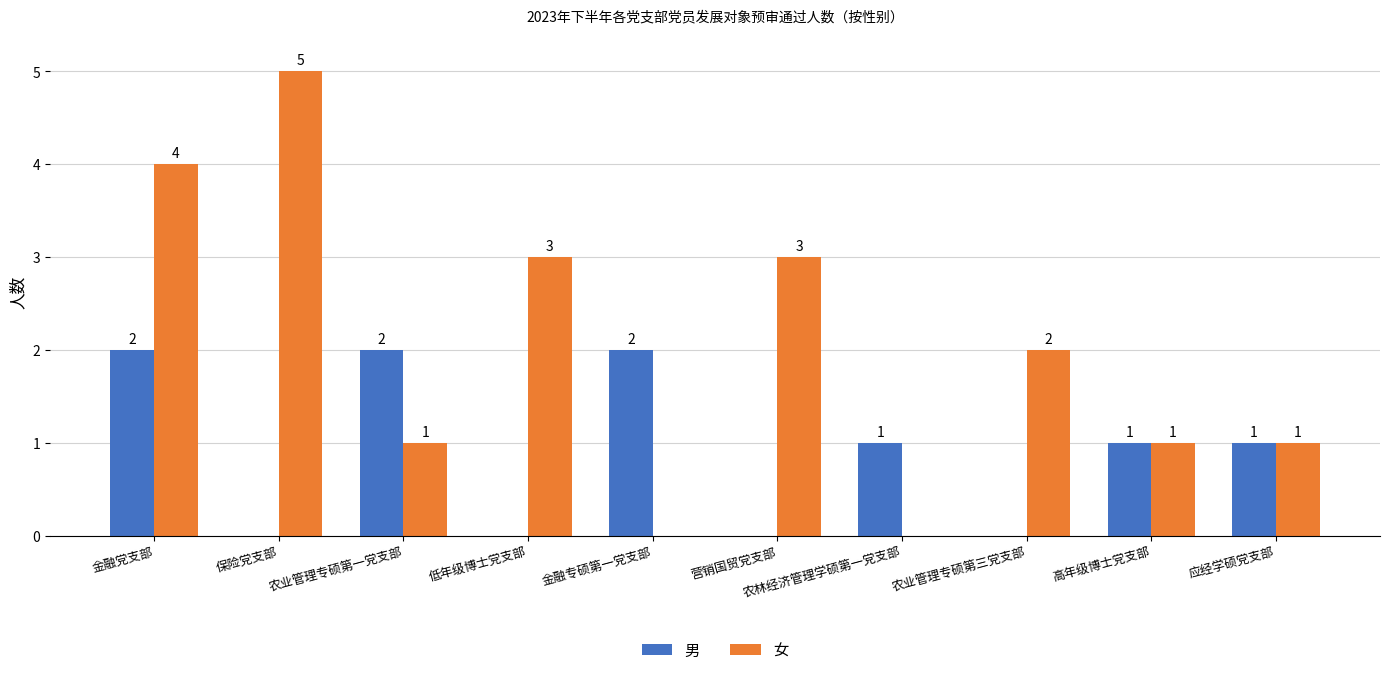

The 男 series shows 1 at 营销国贸党支部. True or false?

False